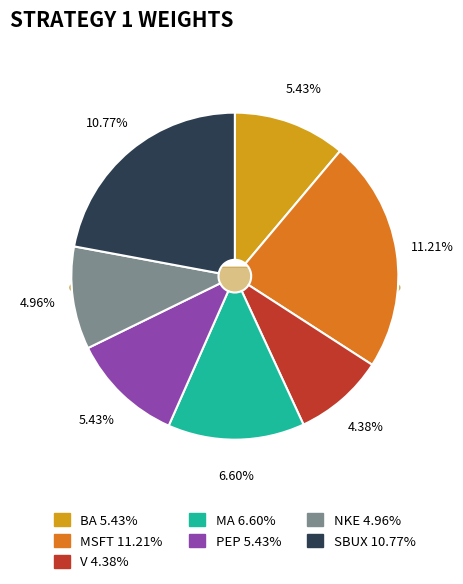

Combined, what portion of the pie is MSFT and BA?

34.1%